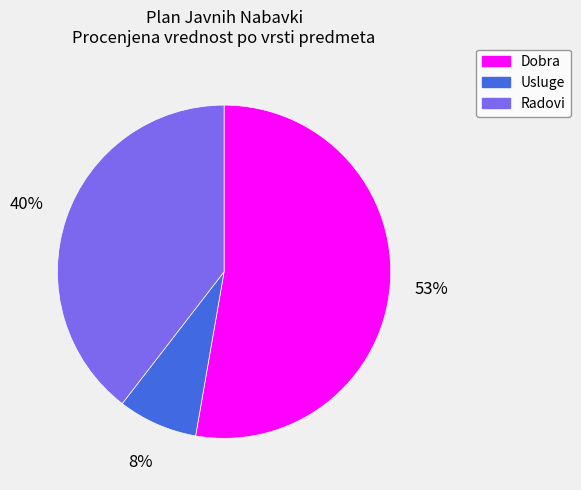

Count the number of slices in the pie.

3